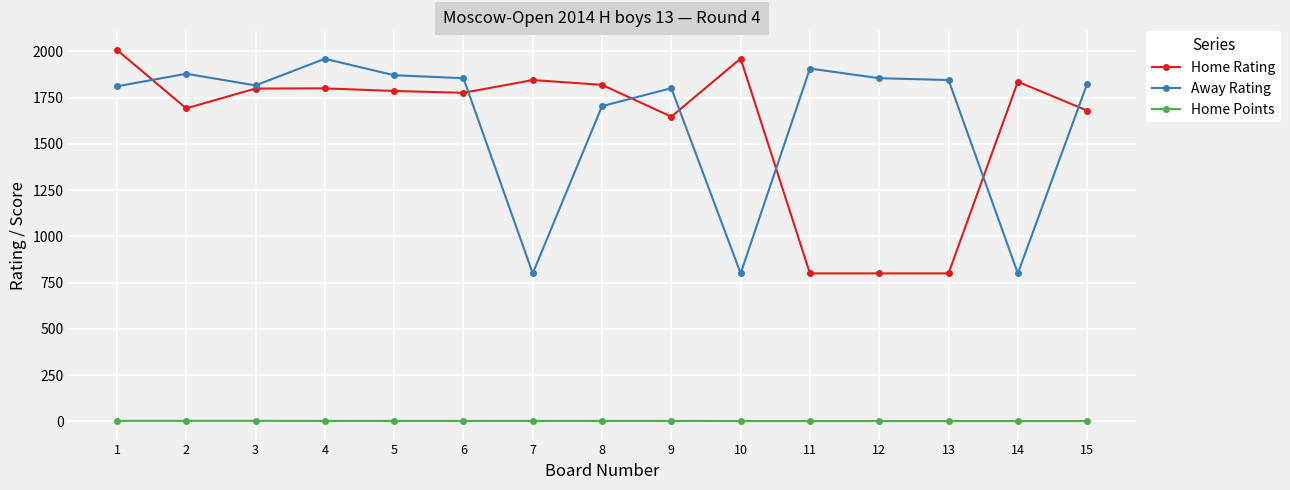

At which category does Away Rating reach its first local valley?

3